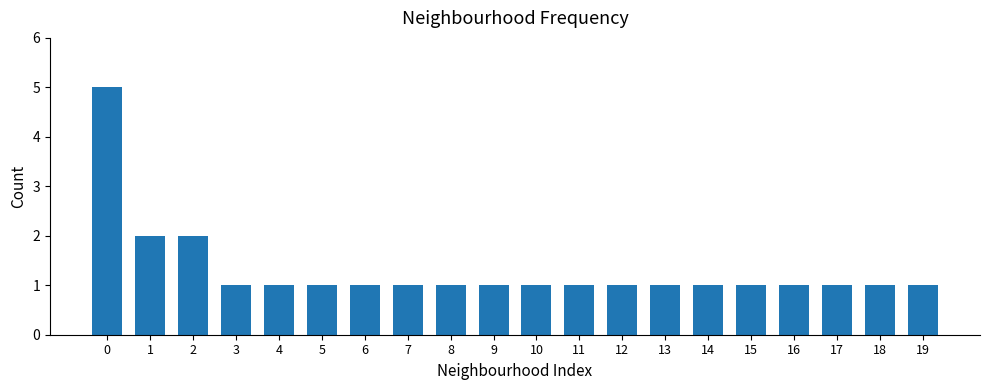

What is the value of the 17th bar from the left?

1